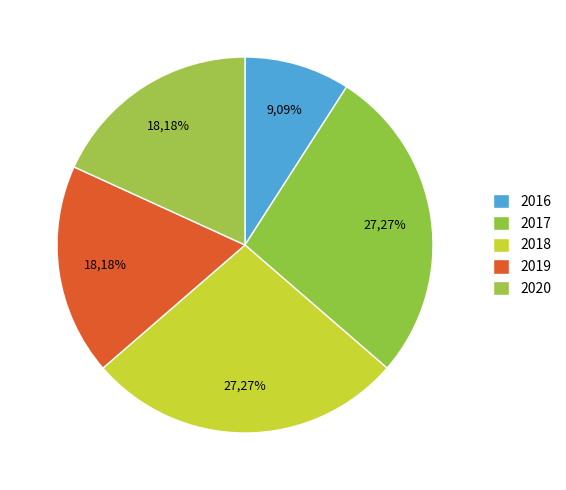

How many segments does this pie chart have?

5